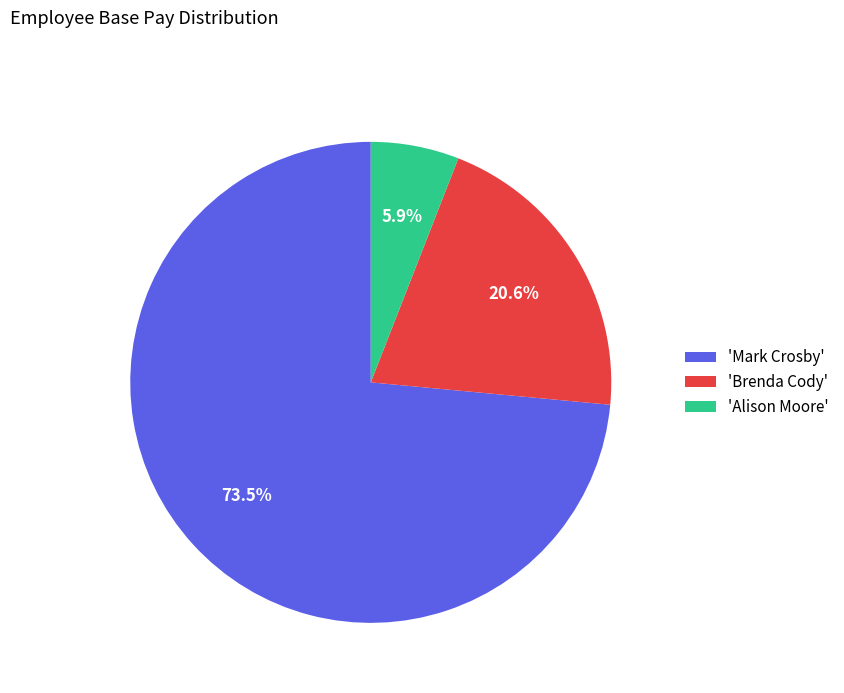

What is the smallest slice in the pie chart?

'Alison Moore'